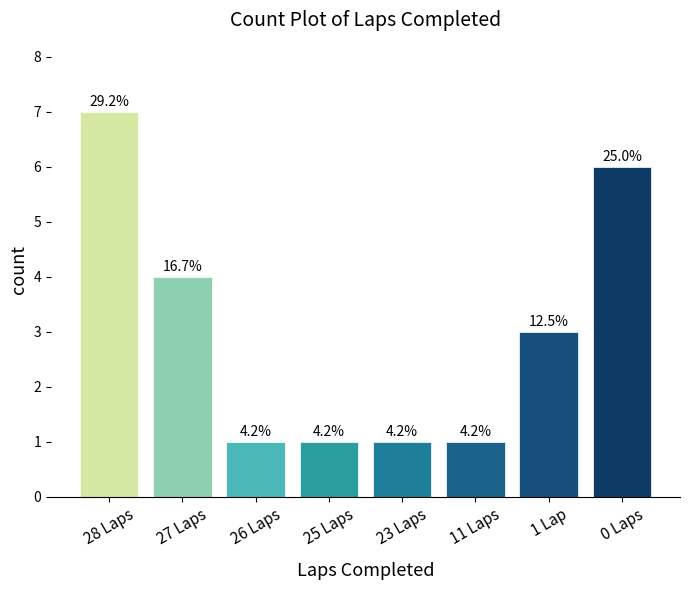

Reading left to right, extract all data points from this chart.

7	4	1	1	1	1	3	6